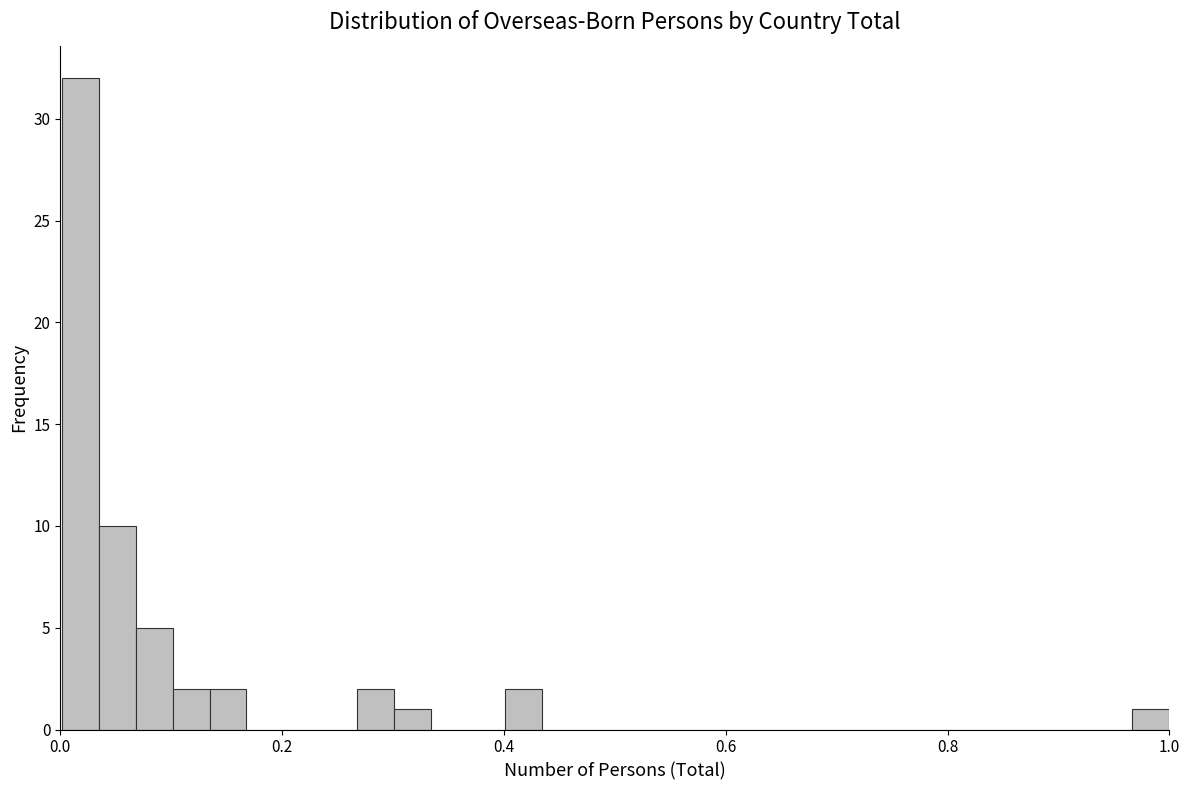

Read against the x-axis, roughly where is the centre of the tallest bar?

0.02